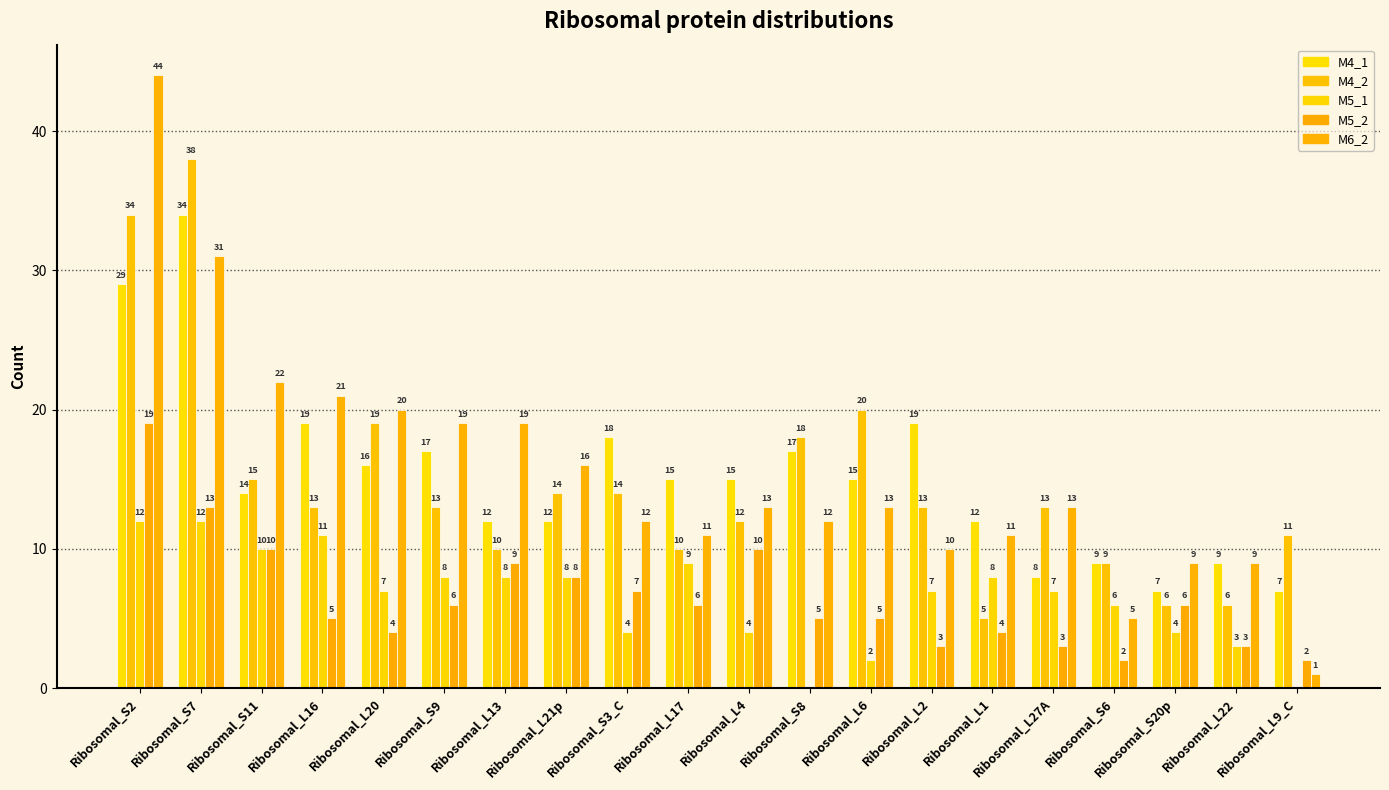

List the labels in order of M4_2 value, largest first.

Ribosomal_S7, Ribosomal_S2, Ribosomal_L6, Ribosomal_L20, Ribosomal_S8, Ribosomal_S11, Ribosomal_L21p, Ribosomal_S3_C, Ribosomal_L16, Ribosomal_S9, Ribosomal_L2, Ribosomal_L27A, Ribosomal_L4, Ribosomal_L9_C, Ribosomal_L13, Ribosomal_L17, Ribosomal_S6, Ribosomal_S20p, Ribosomal_L22, Ribosomal_L1